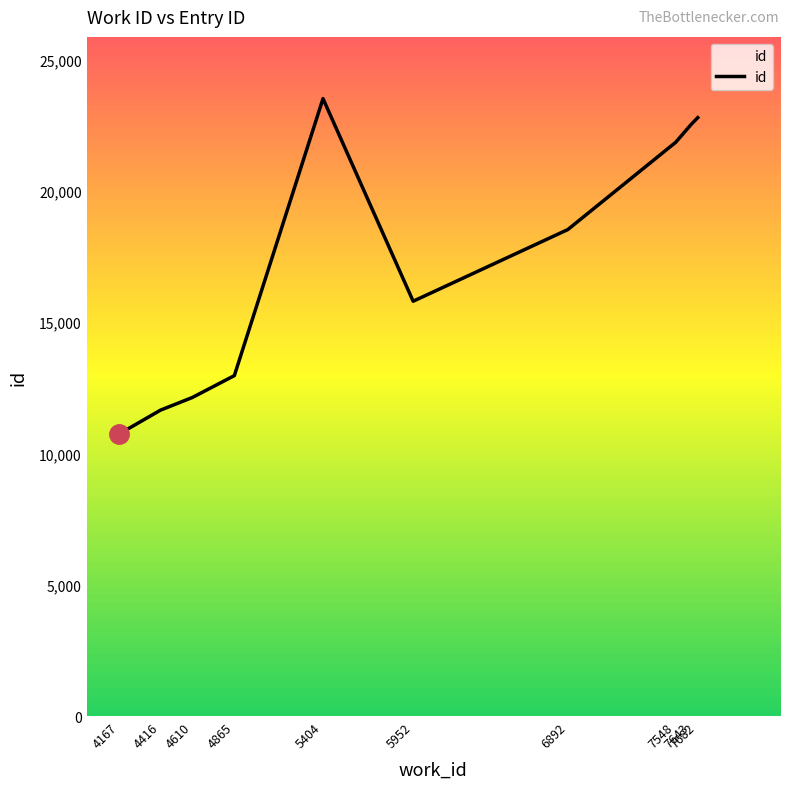

The chart shows a value of 12134 at 4610. True or false?

True